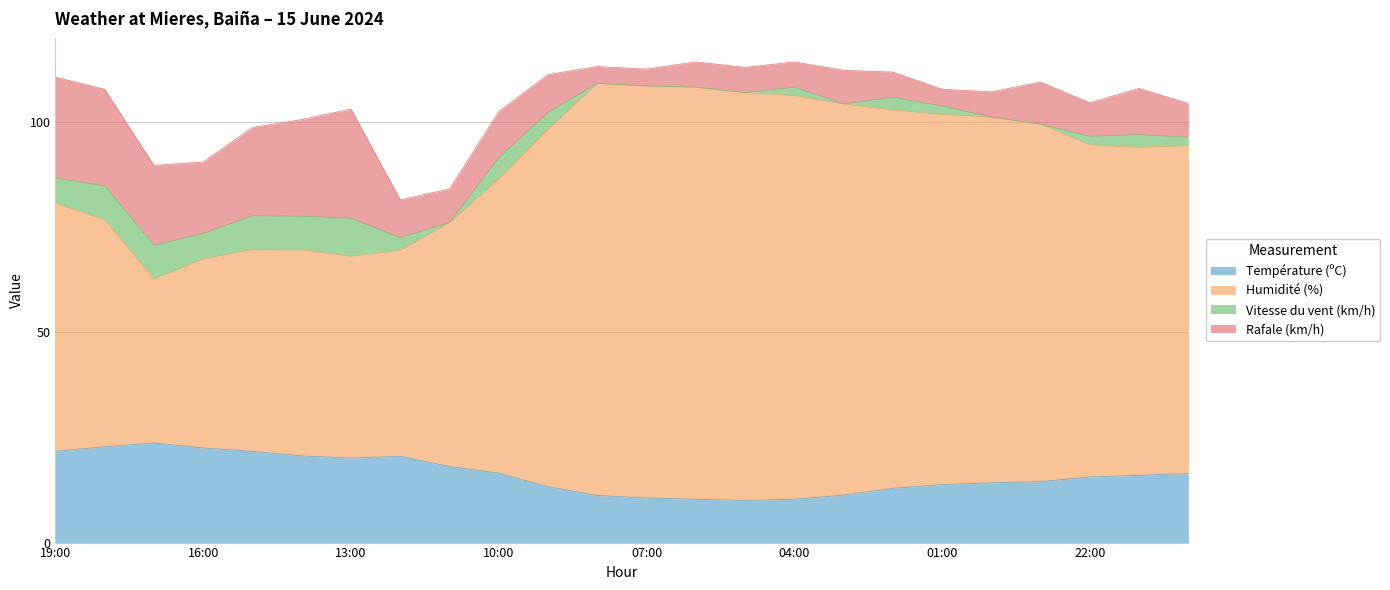

The value of Température (ºC) at 01:00 is 18.7. True or false?

False